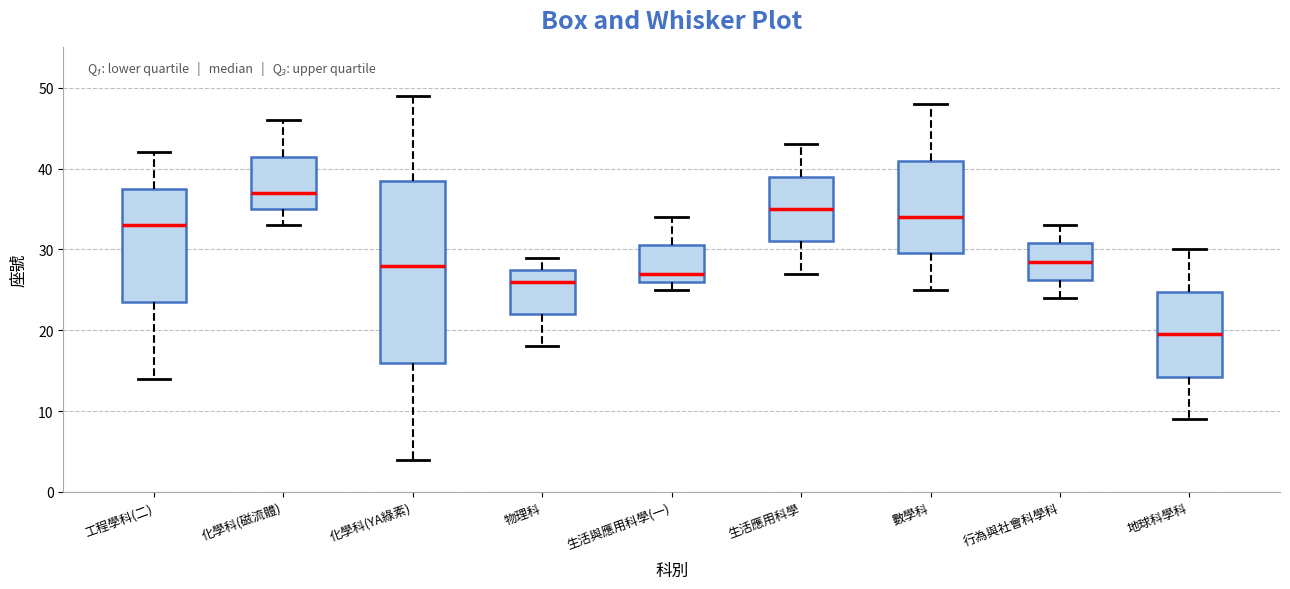

Reading left to right, read every box against the y-axis: the position of its median line, the range the box covers, and the ends of its whiskers. The values are not printed on the chart, so give them approximately, as read against the axis.

工程學科(二): median 33, box 24 to 38, whiskers 14 to 42
化學科(磁流體): median 37, box 35 to 42, whiskers 33 to 46
化學科(YA綠素): median 28, box 16 to 39, whiskers 4 to 49
物理科: median 26, box 22 to 28, whiskers 18 to 29
生活與應用科學(一): median 27, box 26 to 31, whiskers 25 to 34
生活應用科學: median 35, box 31 to 39, whiskers 27 to 43
數學科: median 34, box 30 to 41, whiskers 25 to 48
行為與社會科學科: median 29, box 26 to 31, whiskers 24 to 33
地球科學科: median 20, box 14 to 25, whiskers 9 to 30